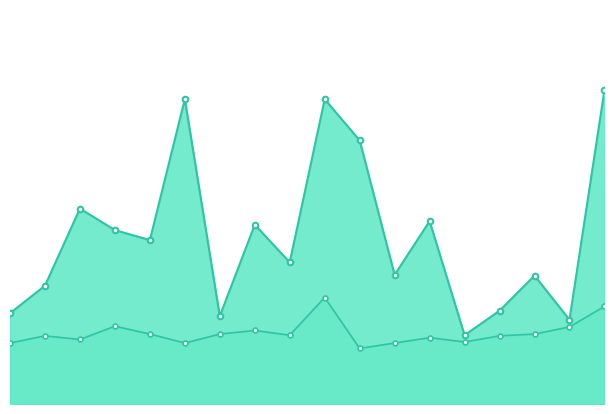

At which label does P1 reach its peak?

17